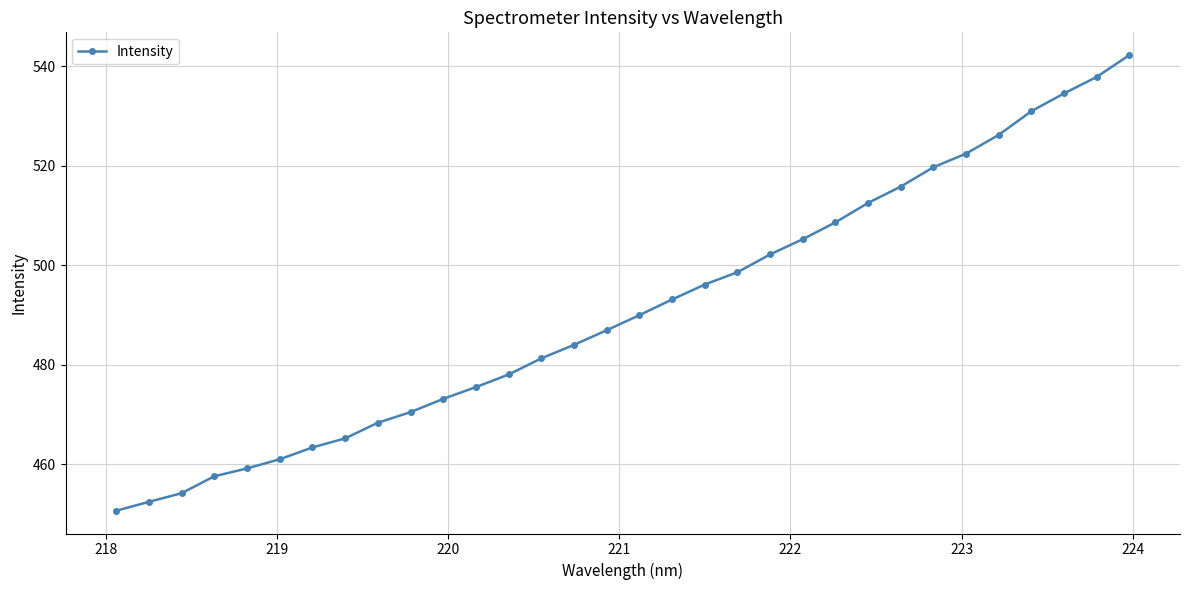

What is the value of the 30th point from the left?

534.6